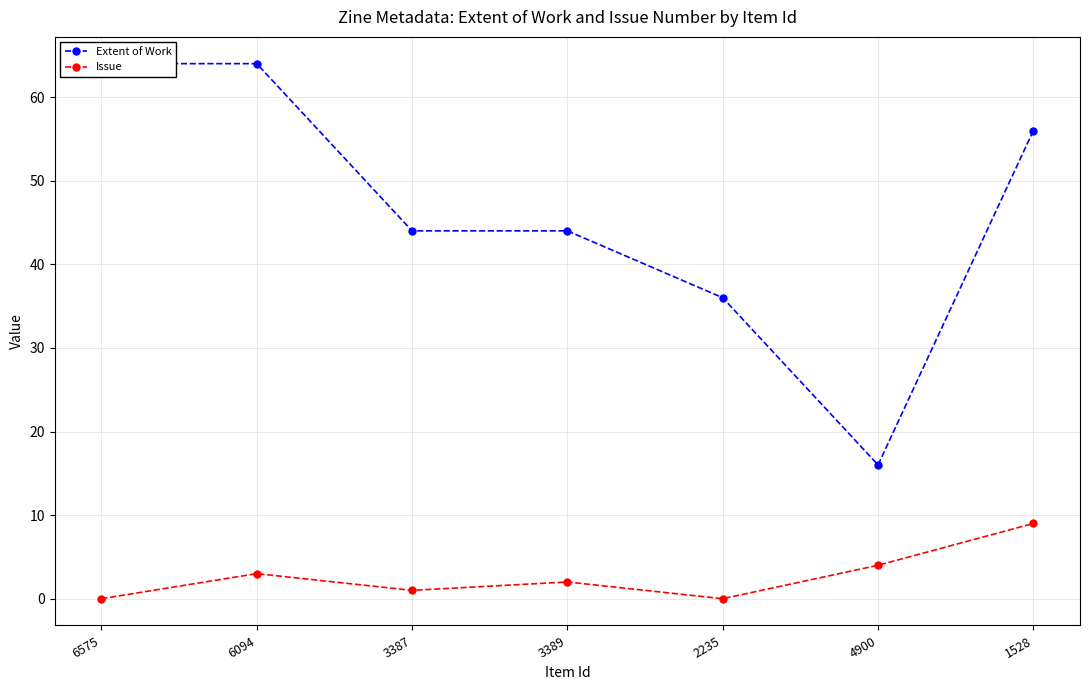

What are all the series names shown in the legend?

Extent of Work, Issue